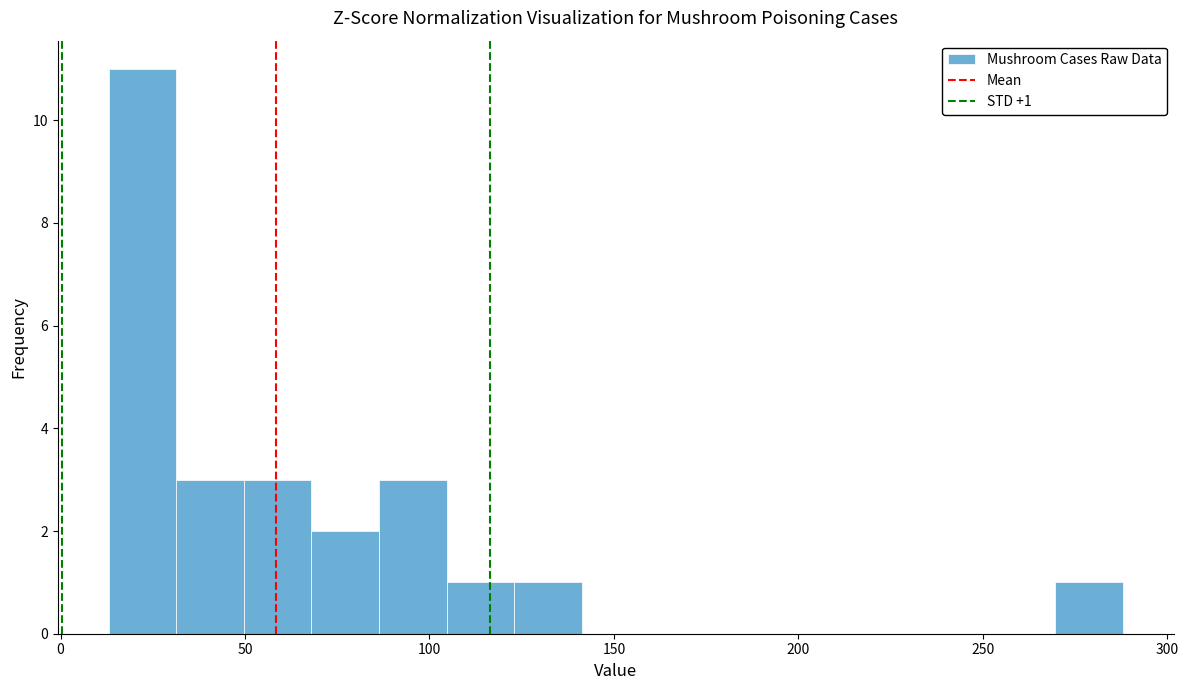

Around what value on the x-axis is the tallest bar? Give the approximate position of its centre, as read against the axis.

20